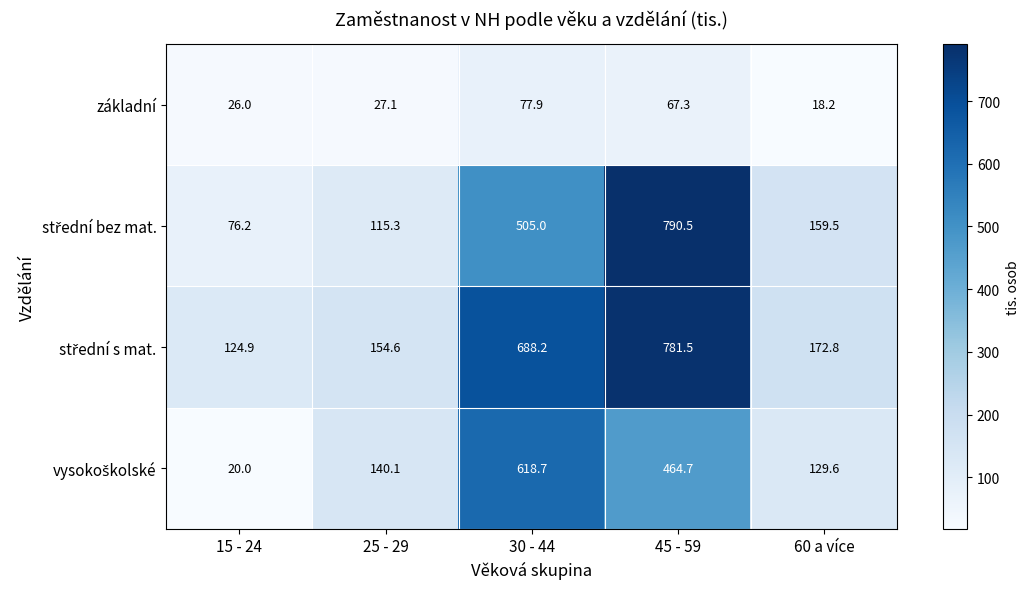

At which category is the sum across all series the highest?

45 - 59